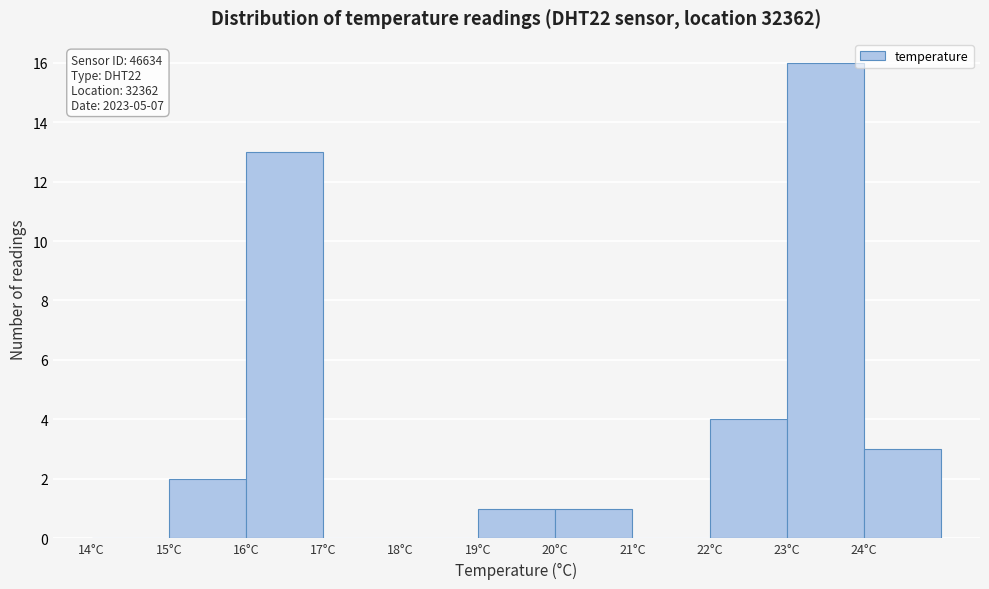

Which range on the x-axis has the tallest bar?

23 to 24